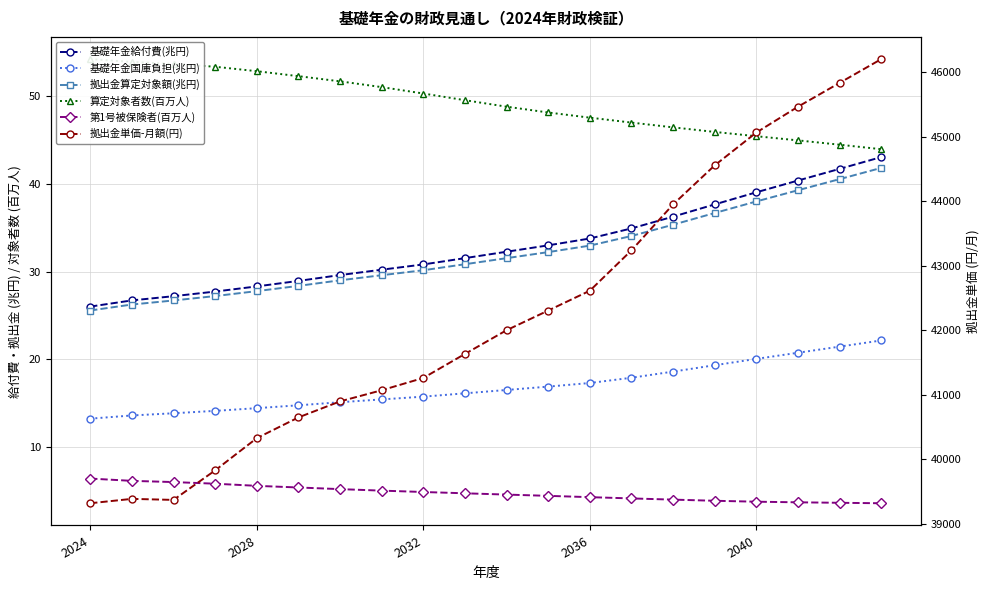

How many data points in 基礎年金給付費(兆円) are above 32?

10